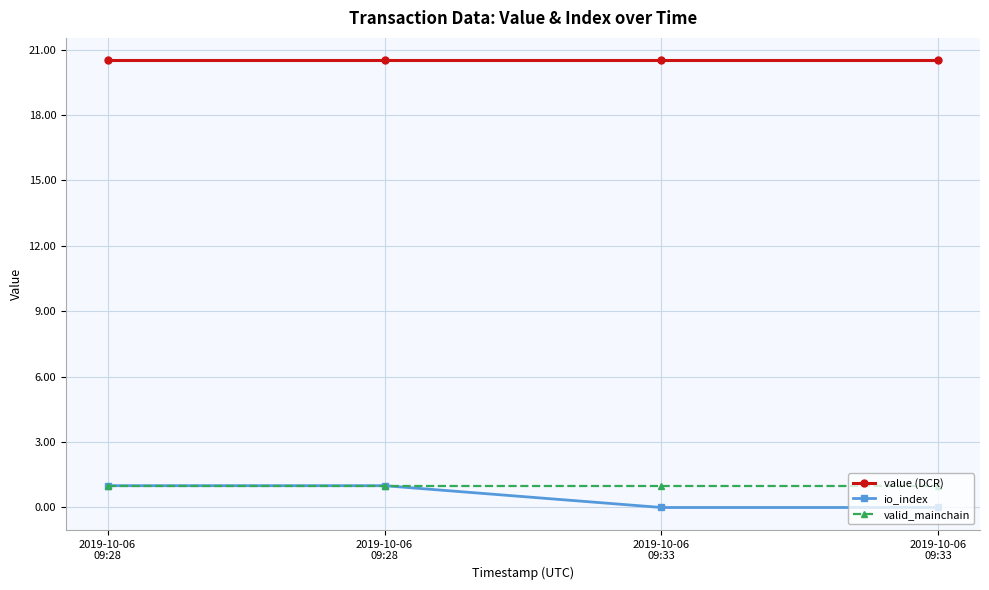

What are all the series names shown in the legend?

value (DCR), io_index, valid_mainchain